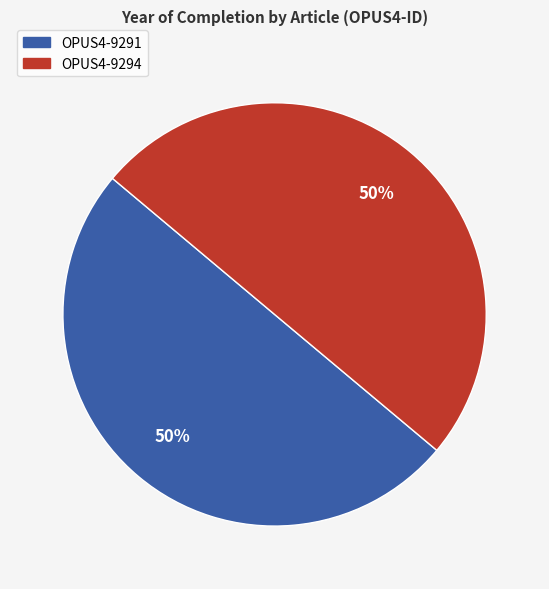

Combined, do OPUS4-9291 and OPUS4-9294 account for over 50%?

Yes